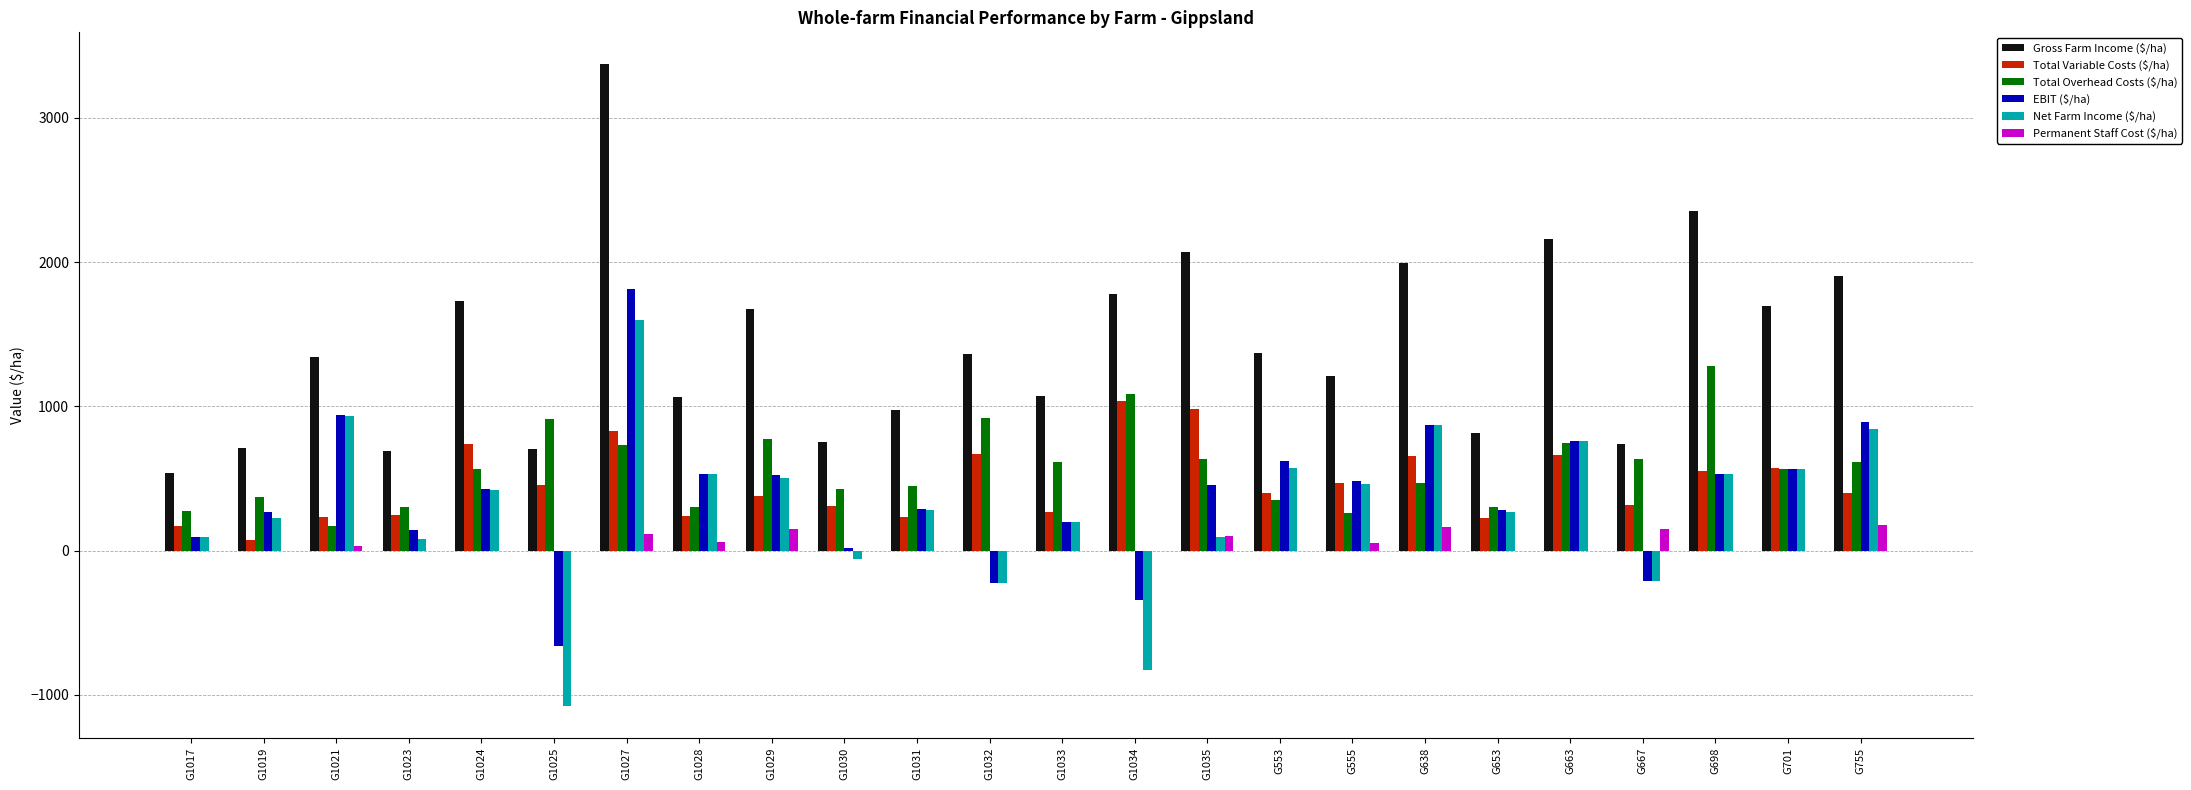

The value of Gross Farm Income ($/ha) at G1027 is 1111.5. True or false?

False